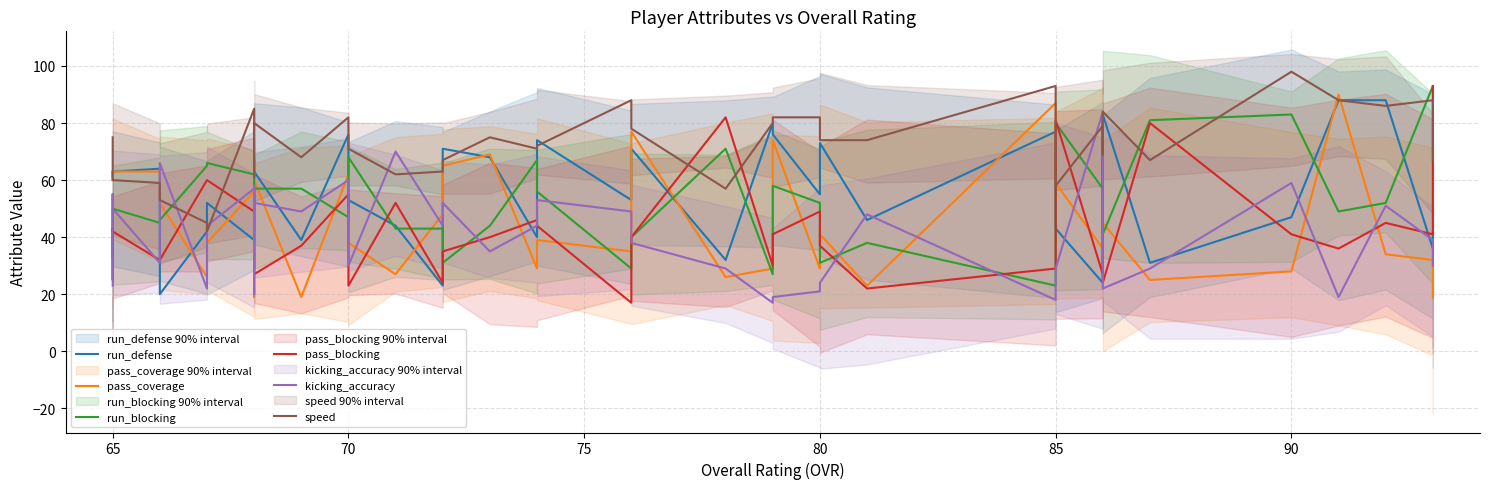

What is the average value of the run_defense series?

56